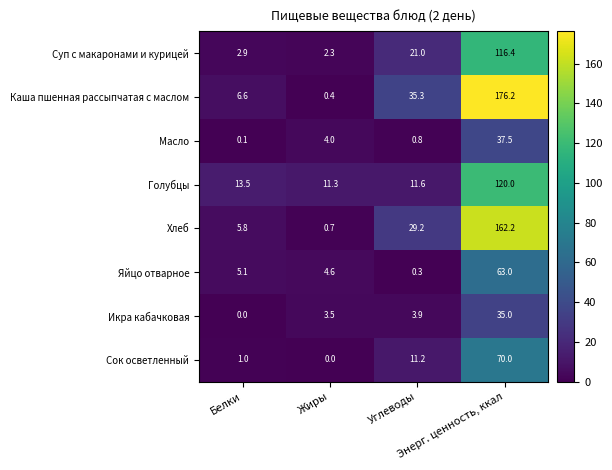

Which series has the largest total across all categories?

Каша пшенная рассыпчатая с маслом